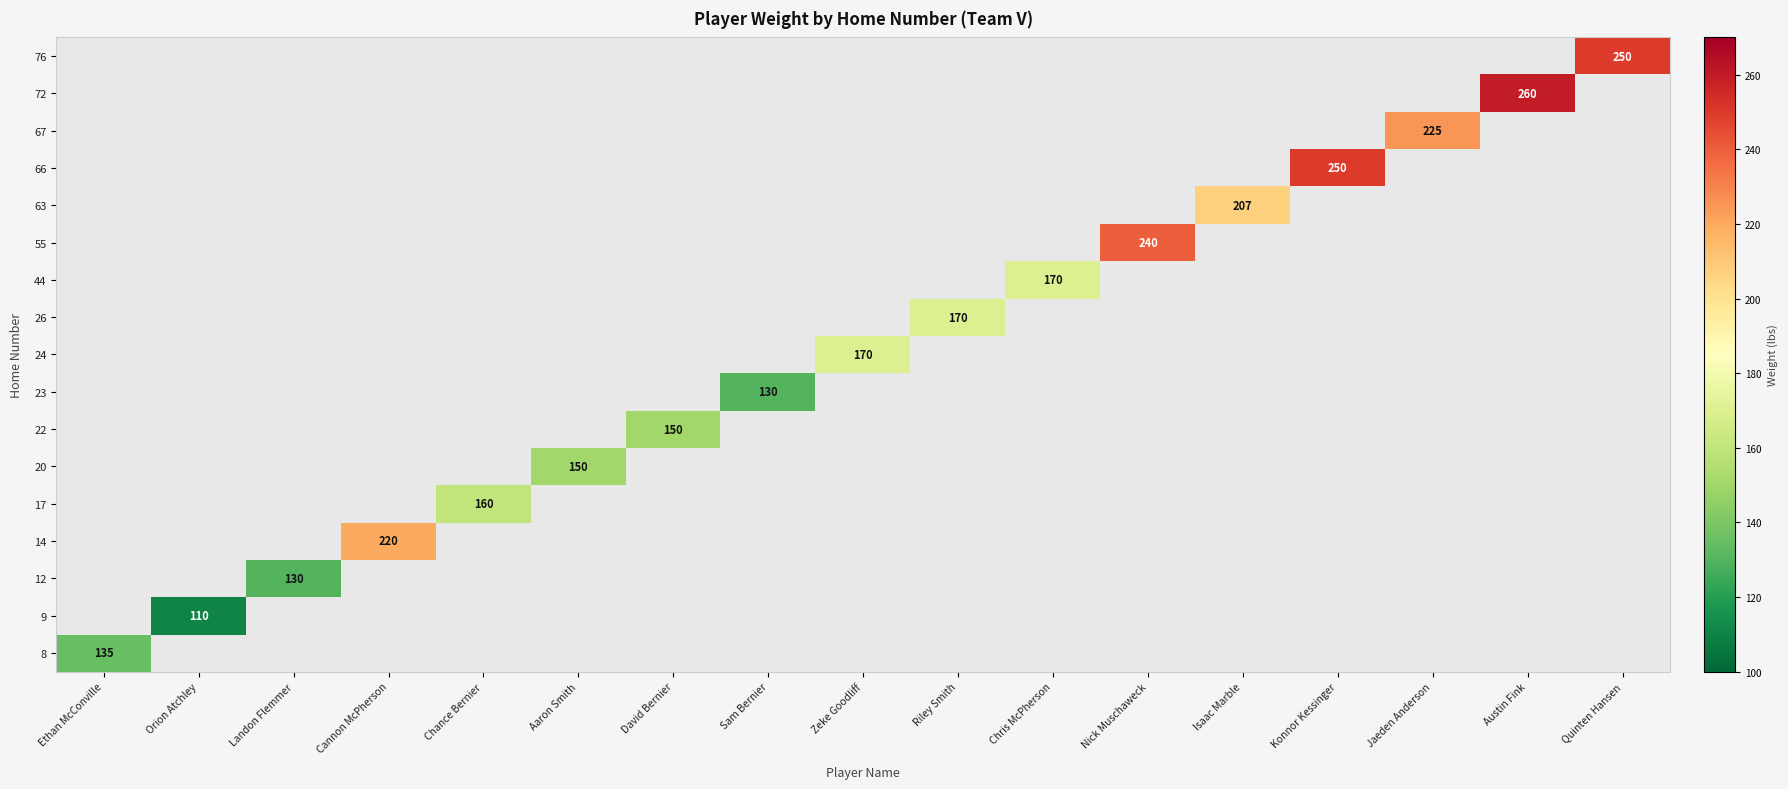

The 44 series shows 48 at Chris McPherson. True or false?

False